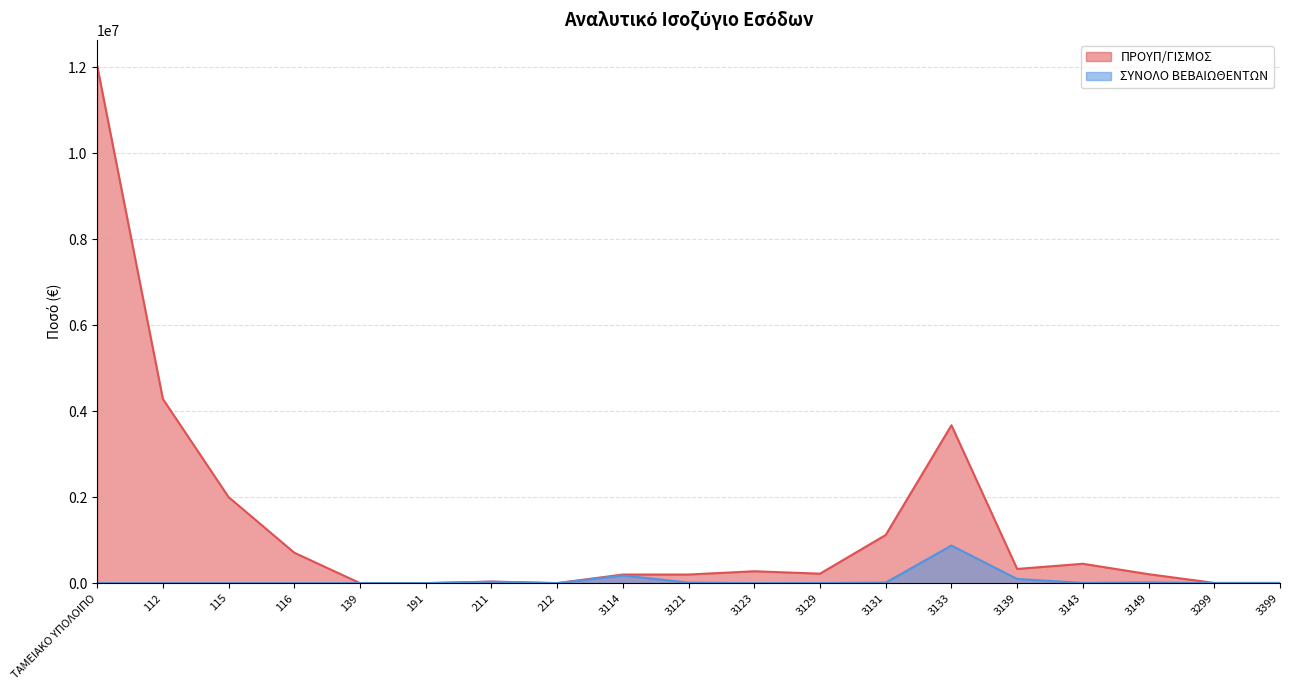

Where is the first local maximum for ΠΡΟΥΠ/ΓΙΣΜΟΣ?

211